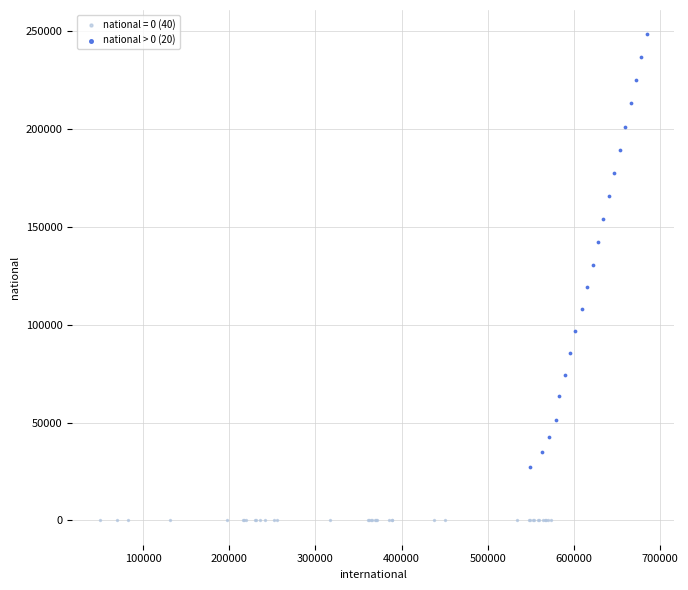

Which series contains the lowest Y value?

national = 0 (40)